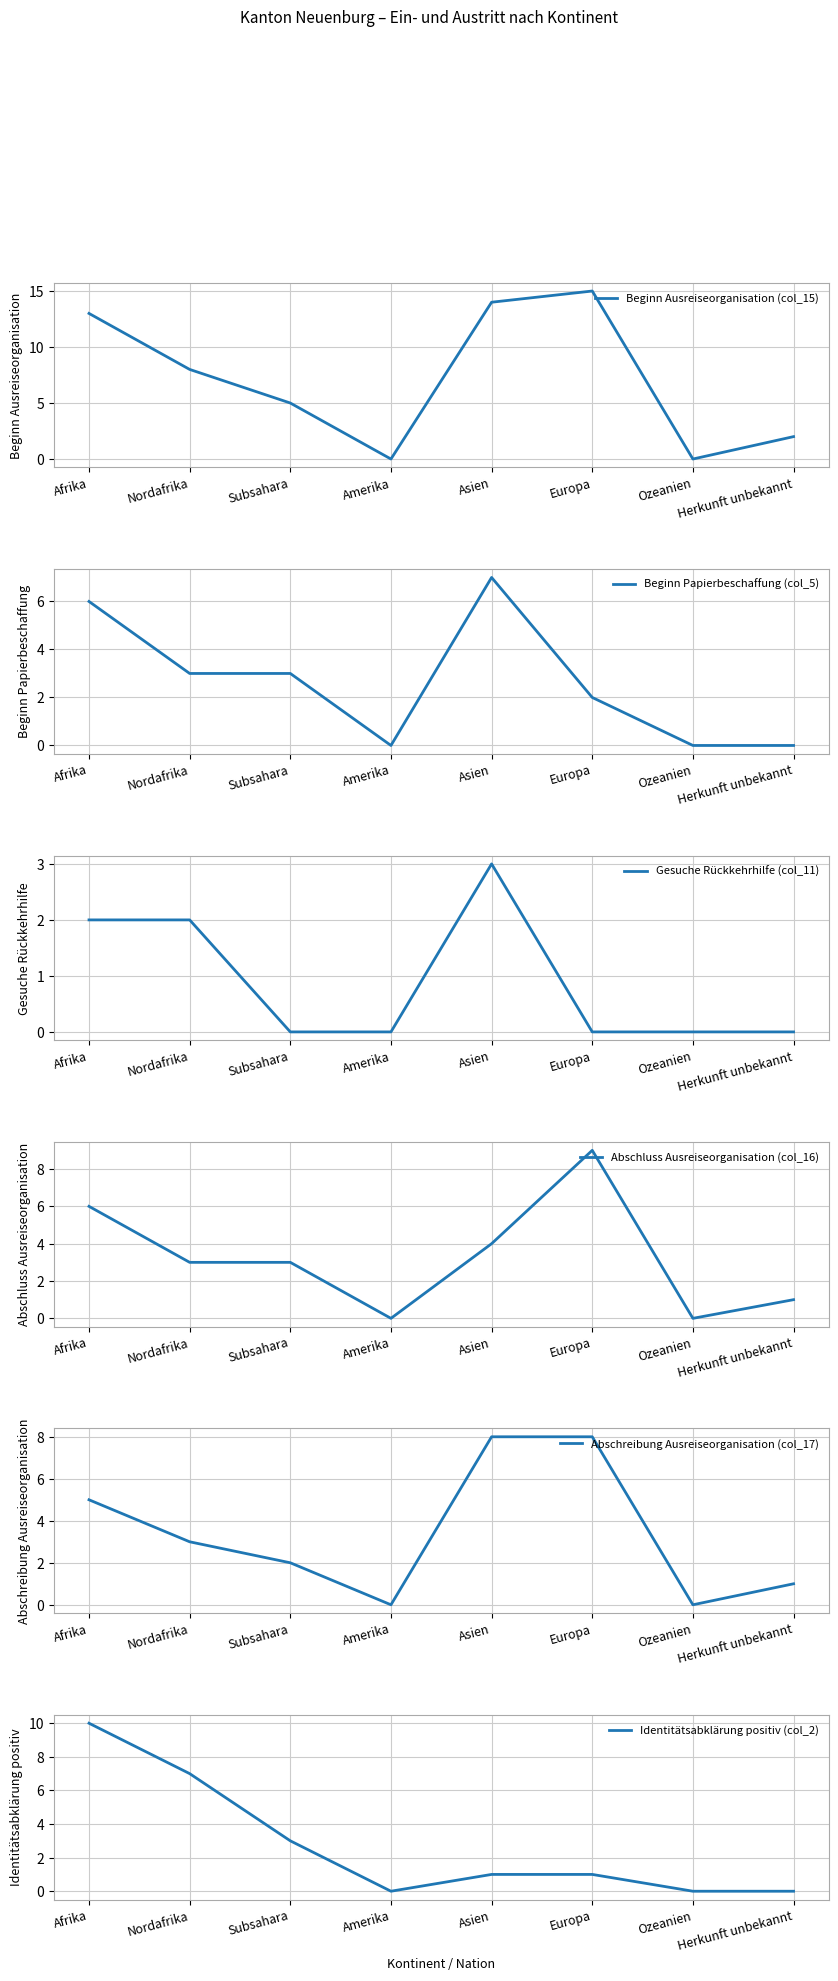

Which has a higher value, Amerika or Europa?

Europa